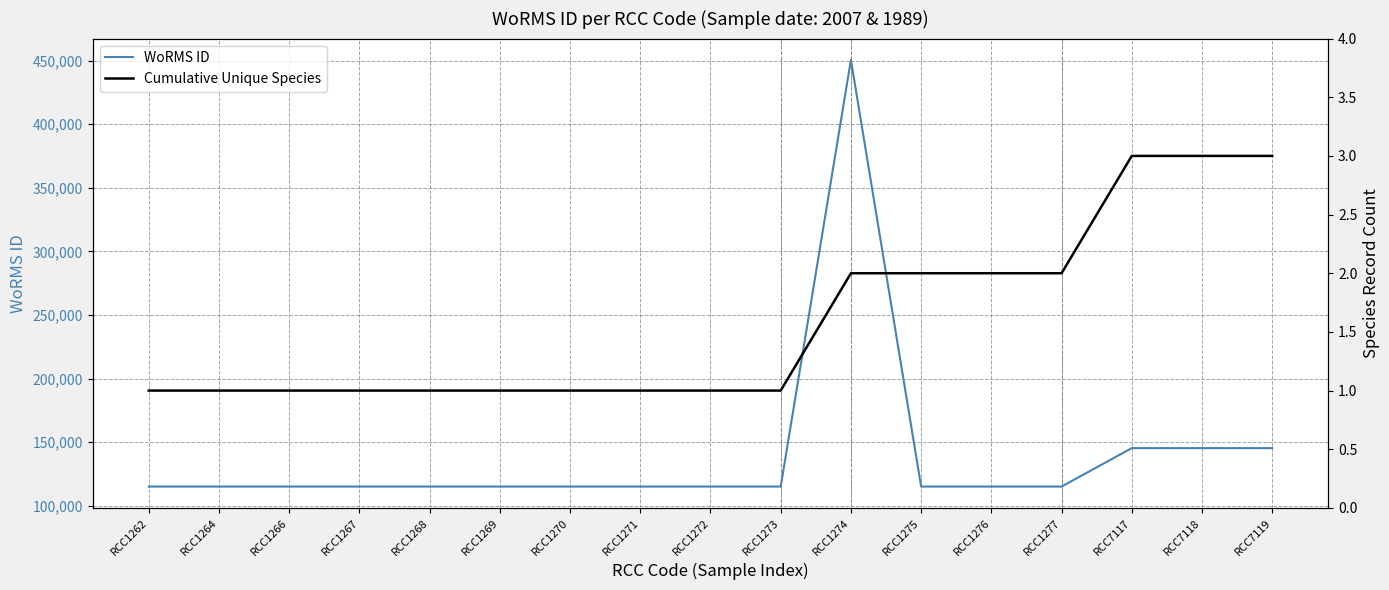

The Cumulative Unique Species series shows 3 at RCC1274. True or false?

False